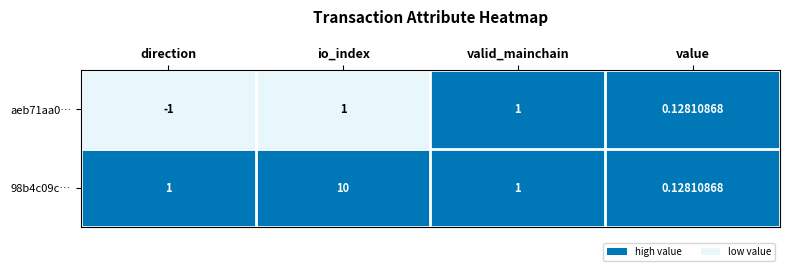

How many series are shown in this chart?

2